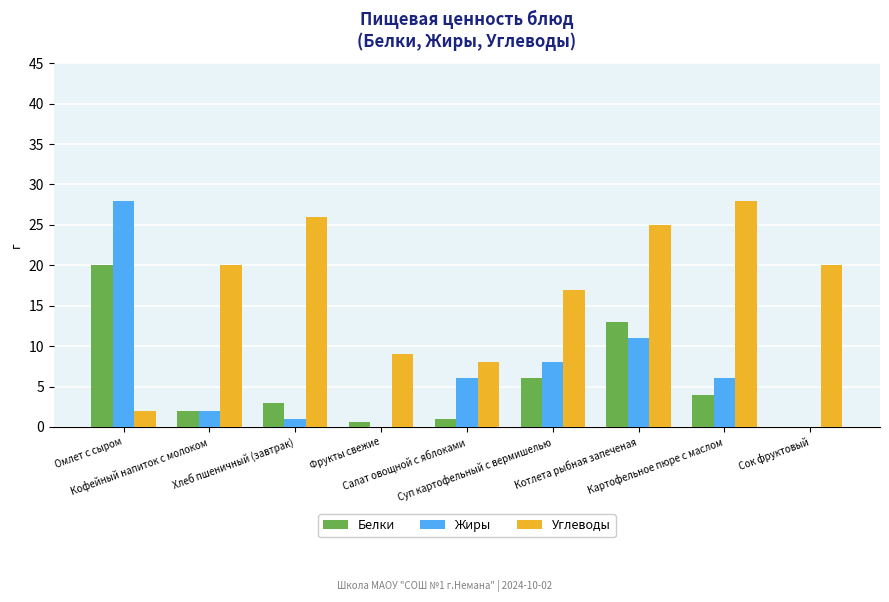

What is the sum of all Жиры values?

62.0